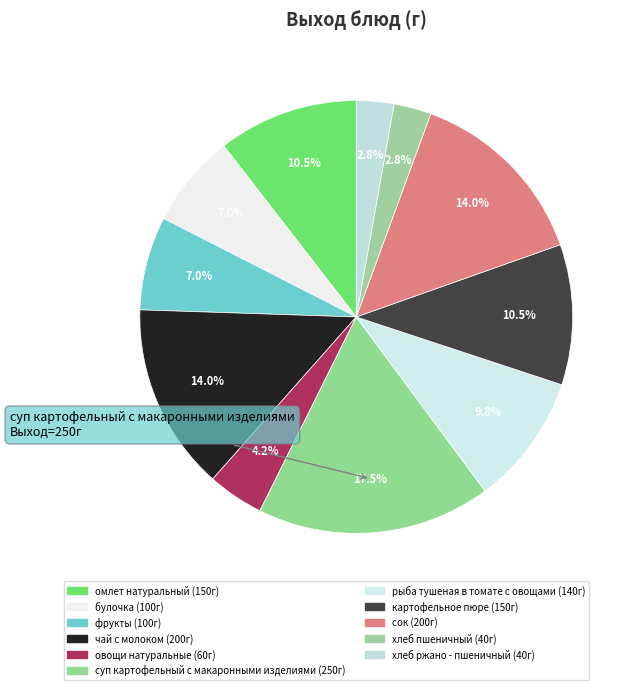

Which has a higher value, хлеб ржано - пшеничный or омлет натуральный?

омлет натуральный